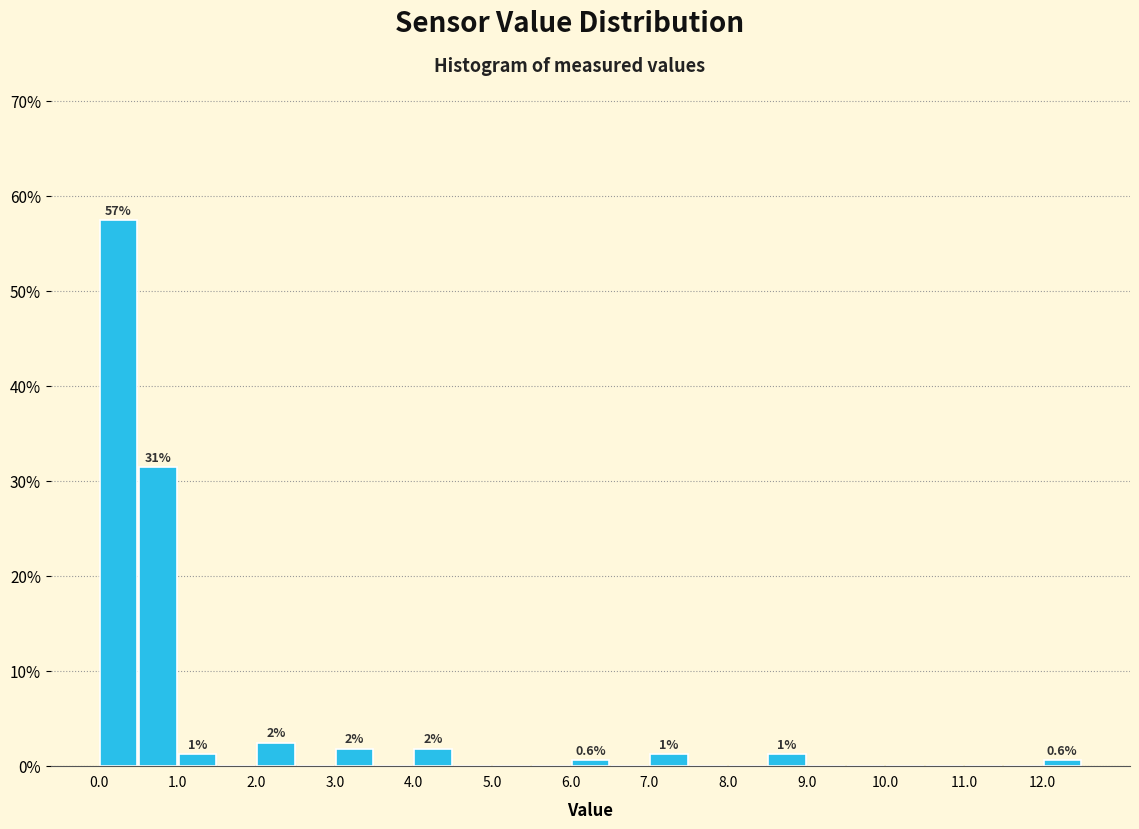

Over which range of the x-axis is the bar tallest?

0.0 to 0.5